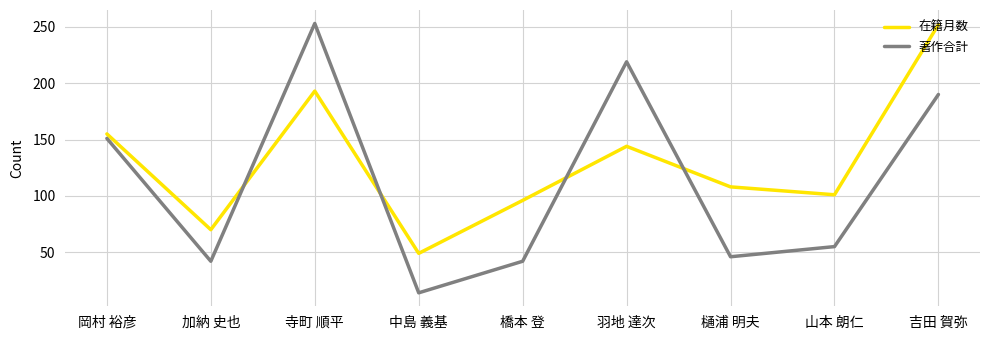

What position from the right is 寺町 順平?

7